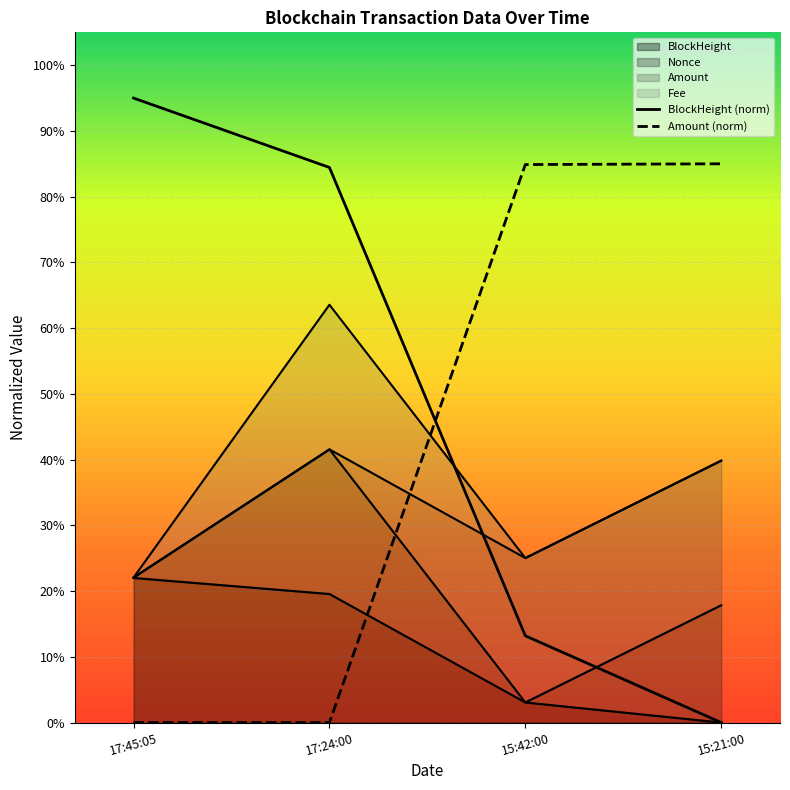

What is the total value across all series at 17:45:05?

0.4